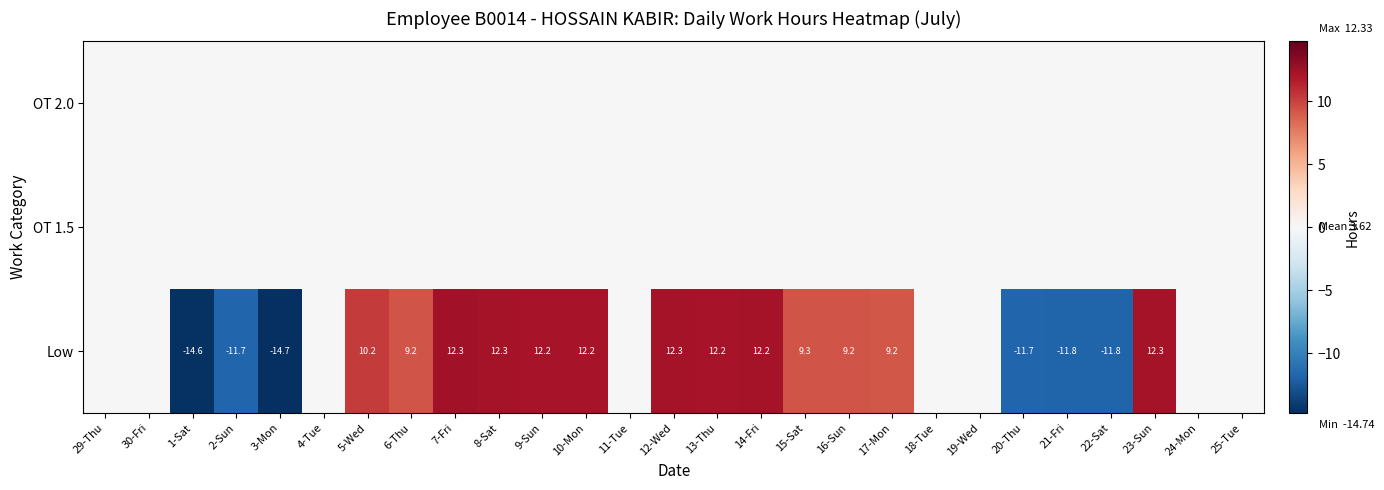

The value of Low at 14-Fri is 12.2. True or false?

True